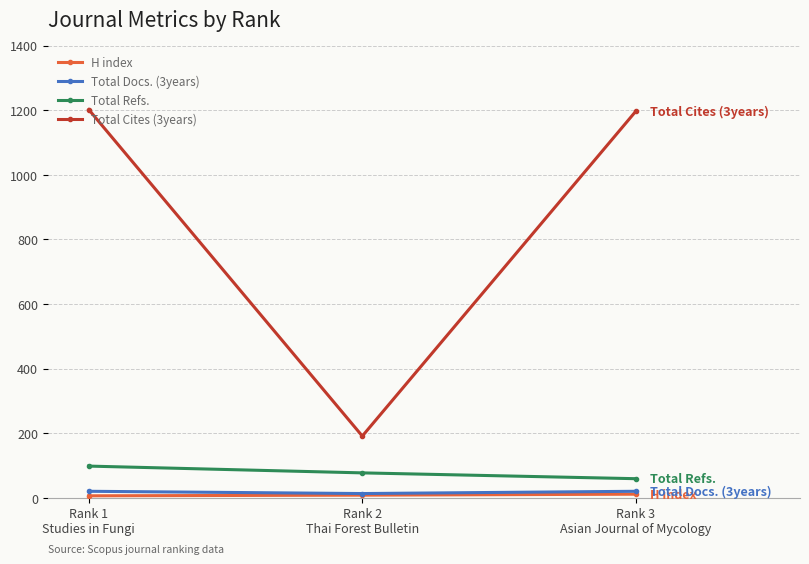

Is it true that Total Cites (3years) equals 191 at Rank 2
Thai Forest Bulletin?

True